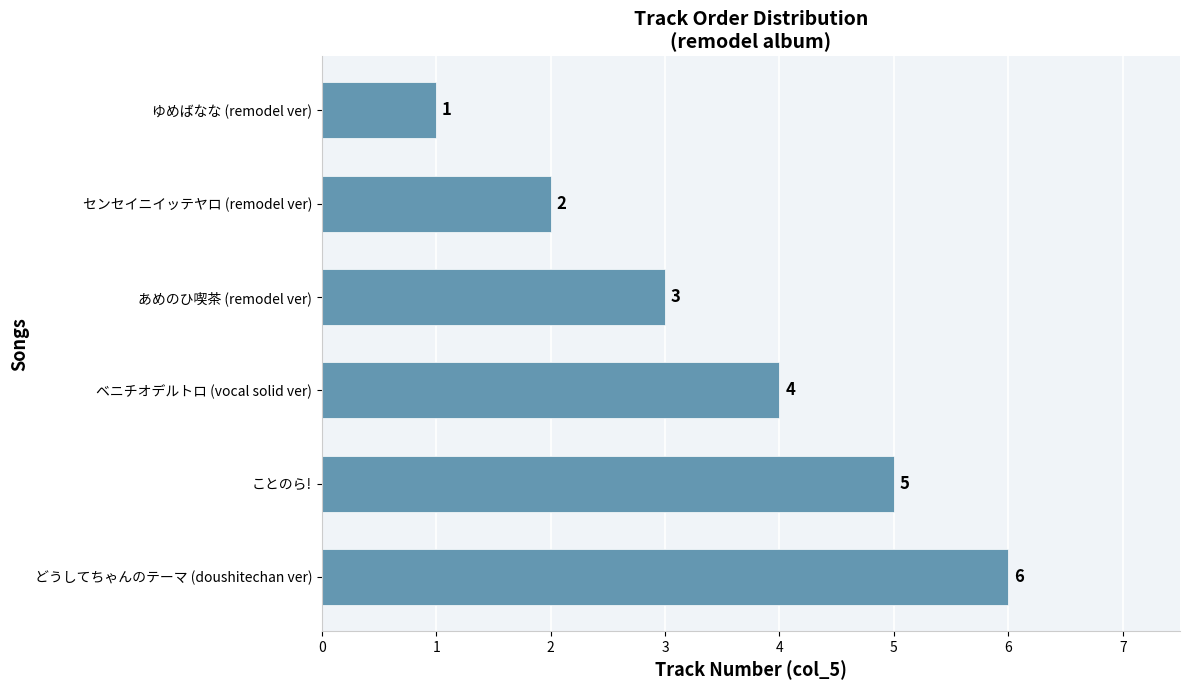

What is the label of the 6th bar from the bottom?

ゆめばなな (remodel ver)